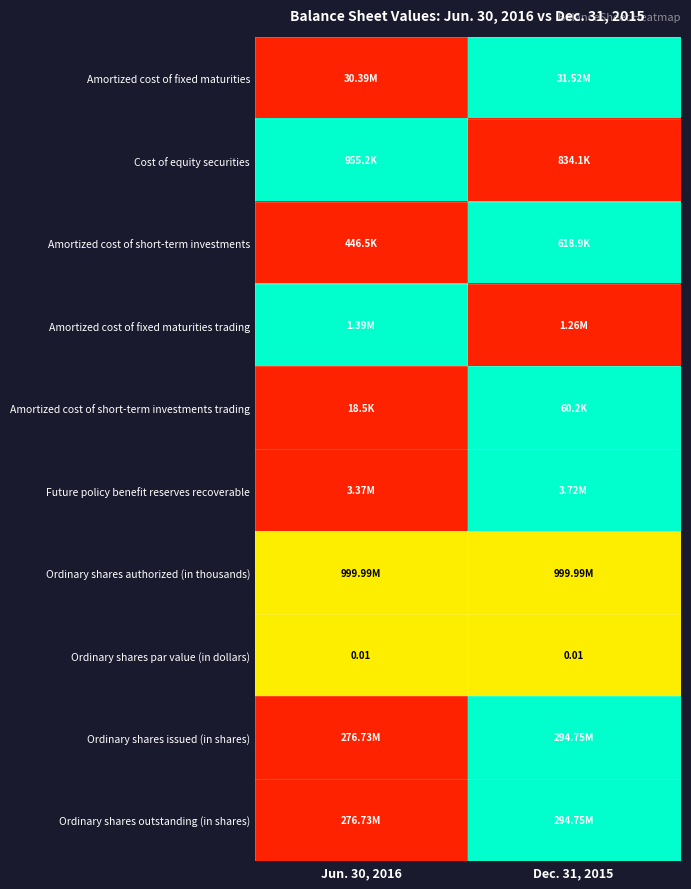

At how many categories does at least one series exceed 0?

2